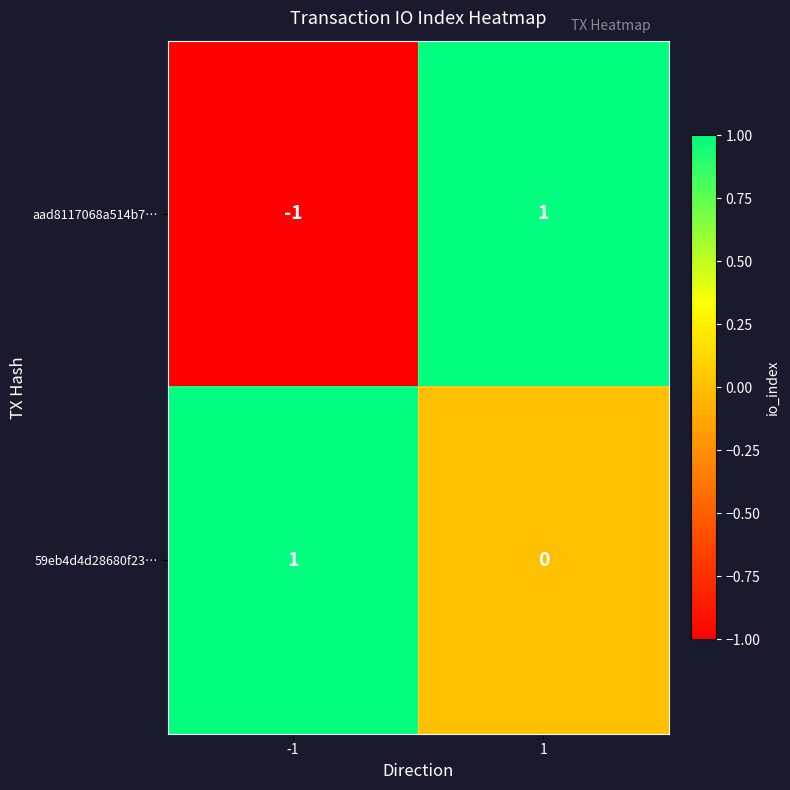

List the series in order of their overall mean, lowest first.

aad8117068a514b7…, 59eb4d4d28680f23…